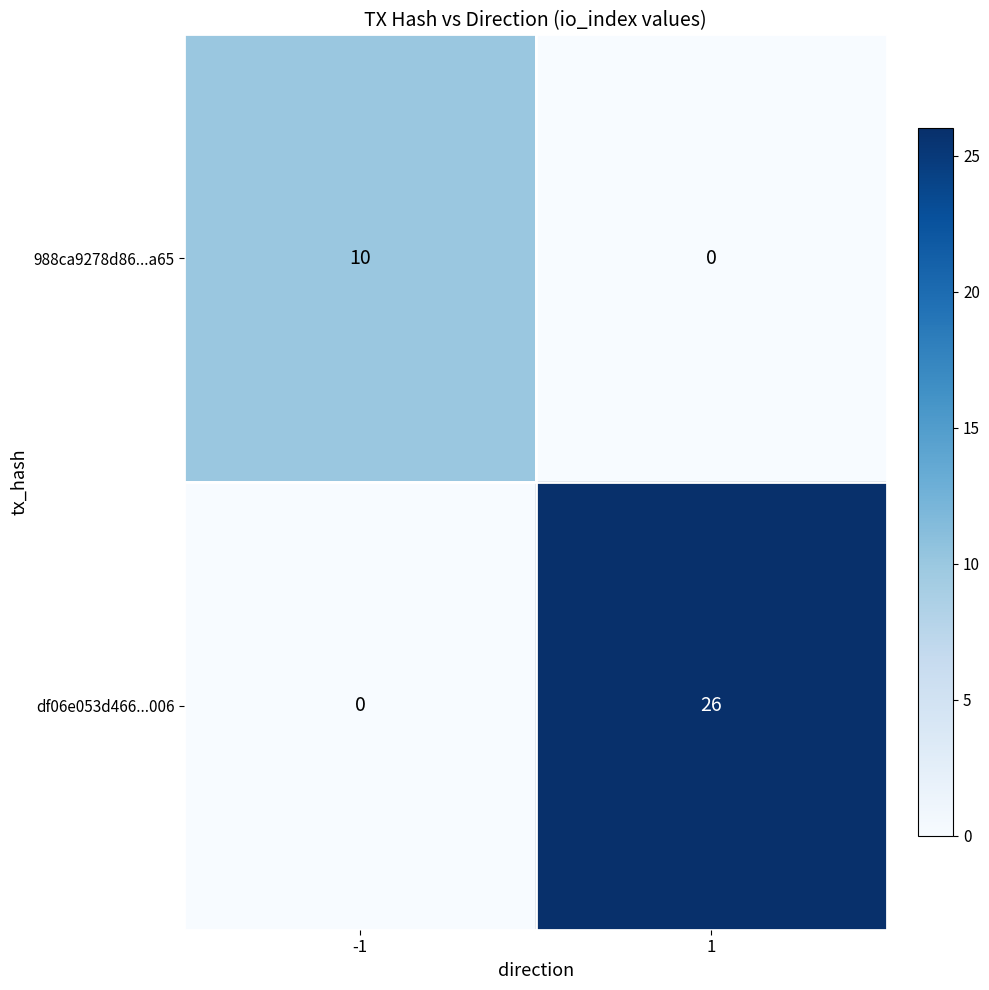

At which category does the chart reach its peak across all series?

1